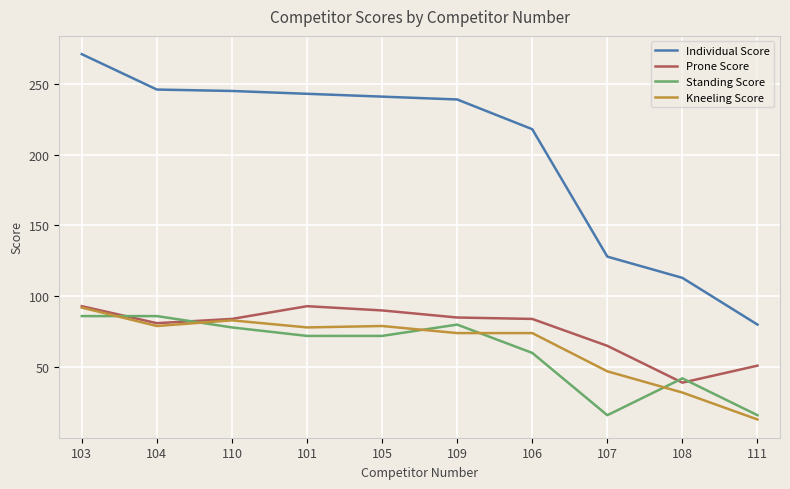

What position from the right is 103?

10